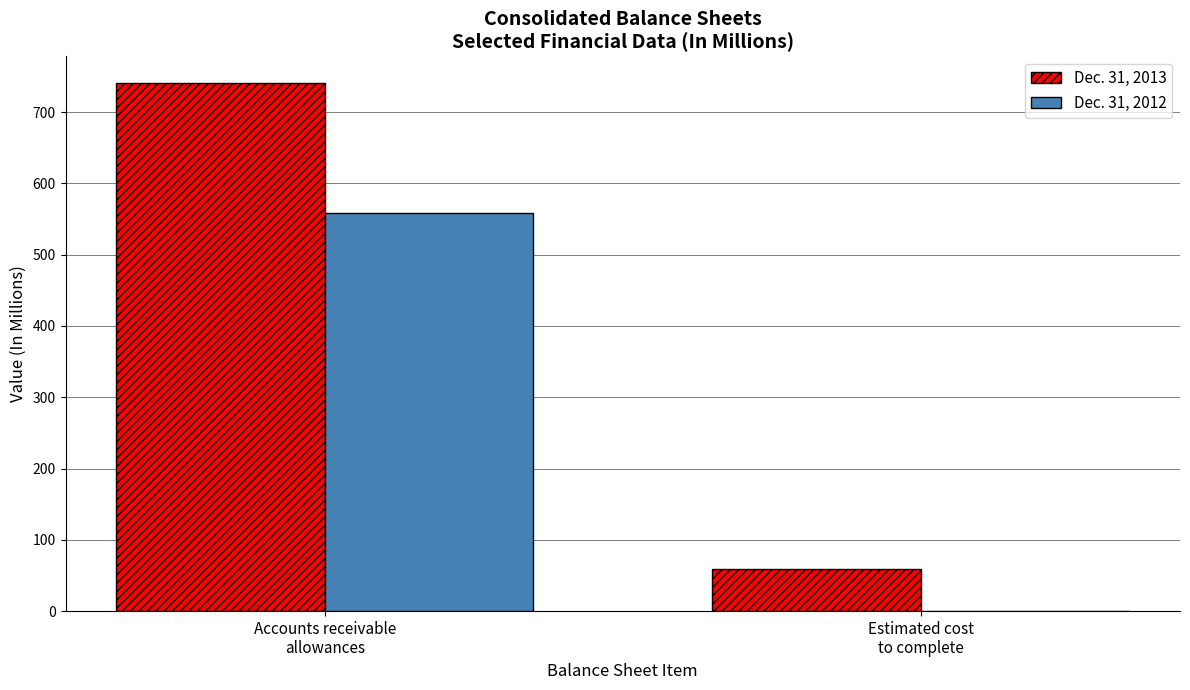

What is the greatest value displayed?

741.2